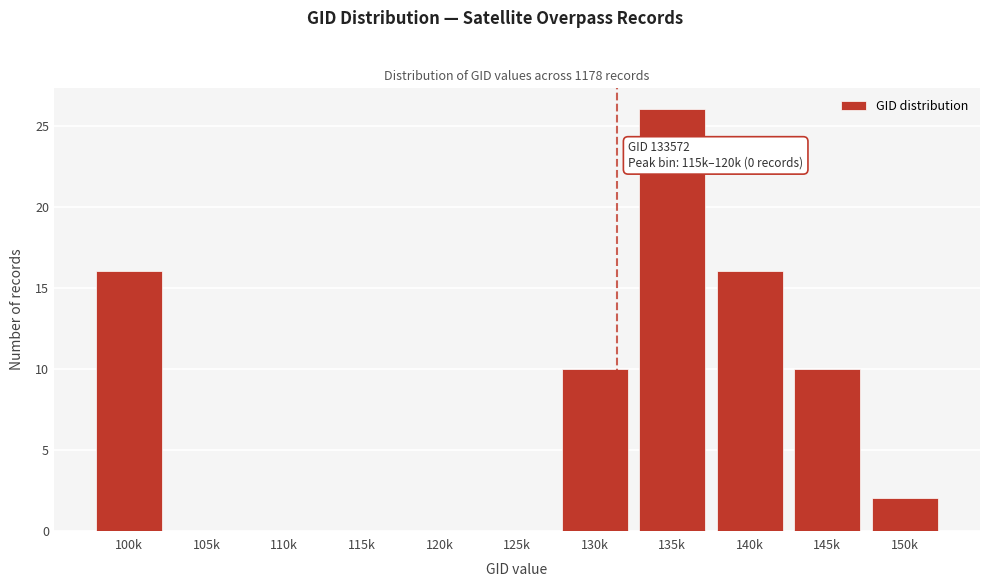

Reading right to left, extract all data points from this chart.

150k=2	145k=10	140k=16	135k=26	130k=10	125k=0	120k=0	115k=0	110k=0	105k=0	100k=16